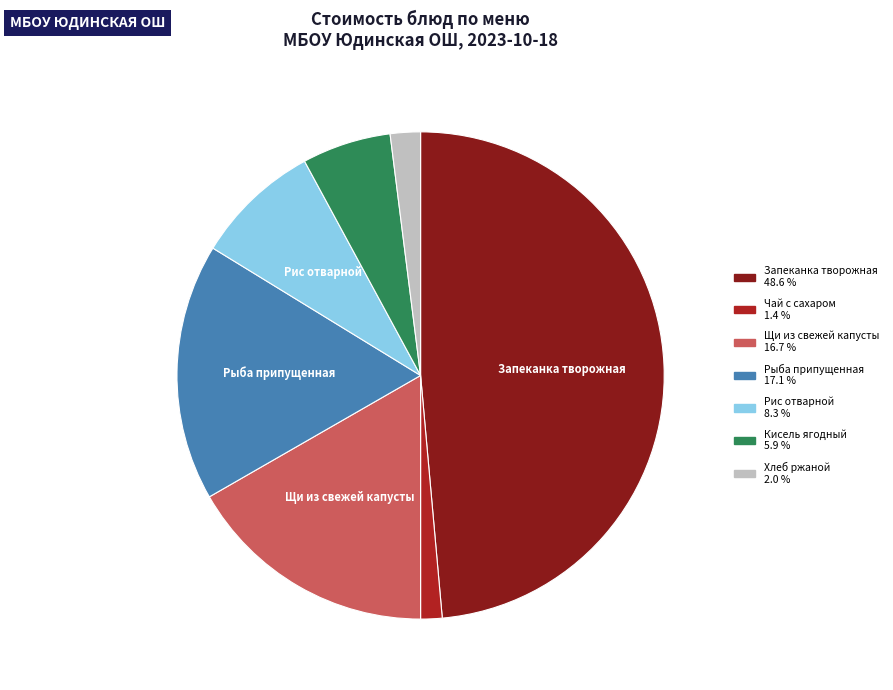

Is there any slice that represents more than half of the pie?

No